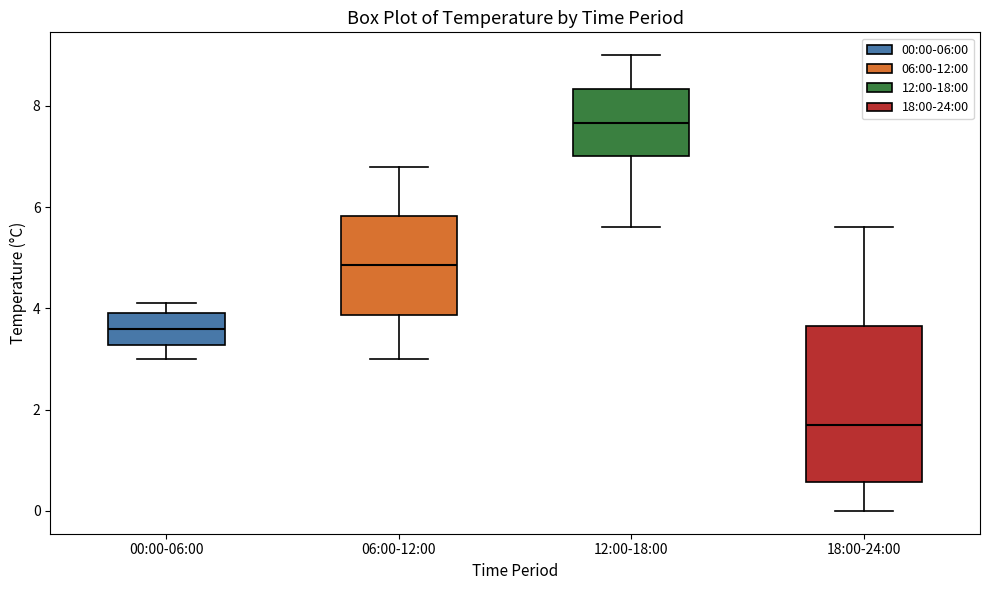

Which box is the tallest, from its lower edge to its upper edge?

18:00-24:00